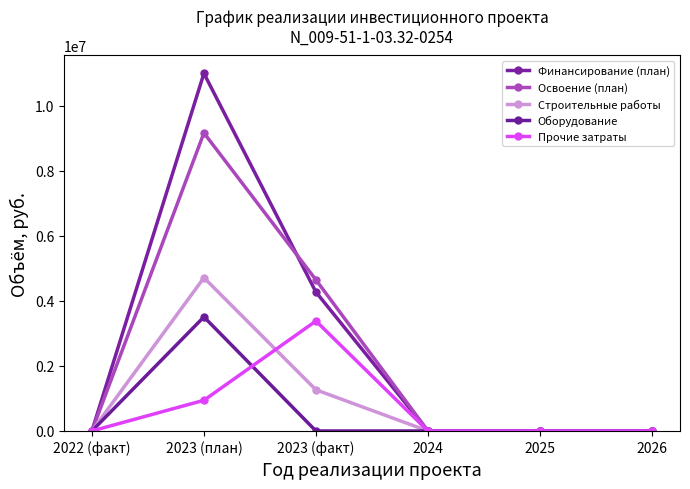

Rank the series by their maximum value, from highest to lowest.

Финансирование (план), Освоение (план), Строительные работы, Оборудование, Прочие затраты